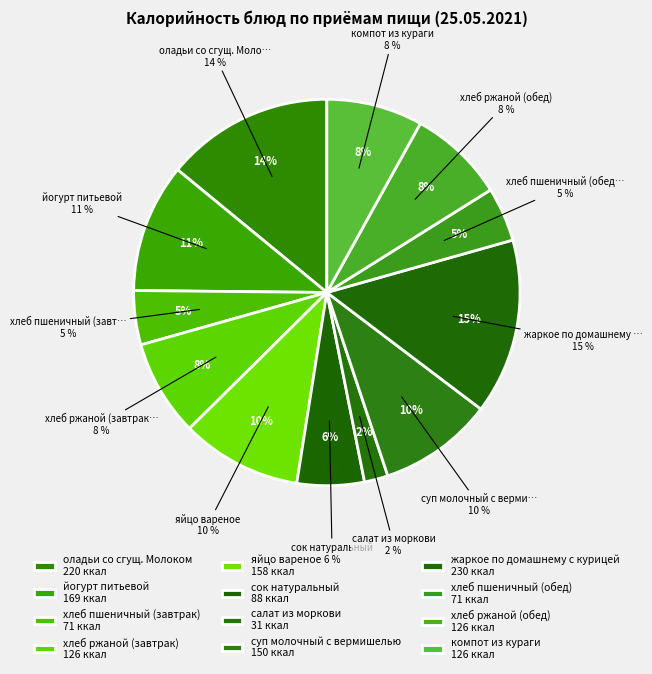

Count the number of slices in the pie.

12